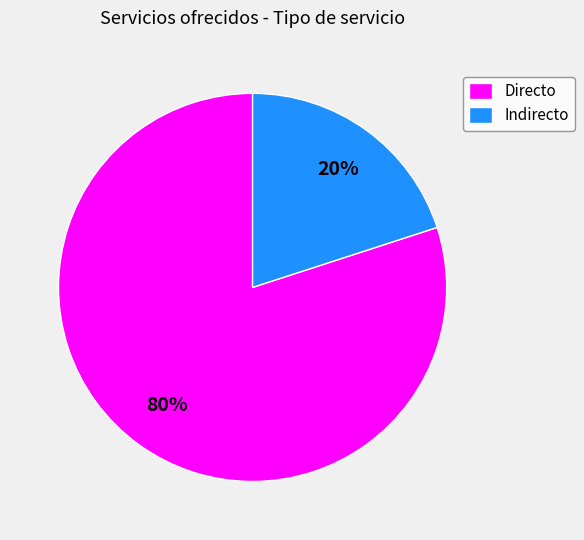

To the nearest percent, what is the combined percentage of Indirecto and Directo?

100%